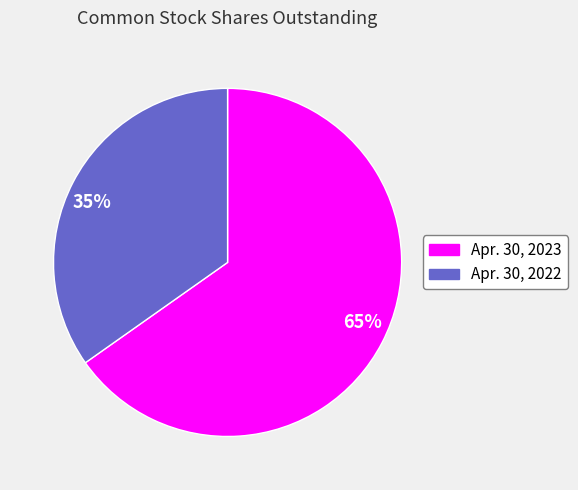

To the nearest percent, what is the difference between the largest and smallest slice percentages?

30%